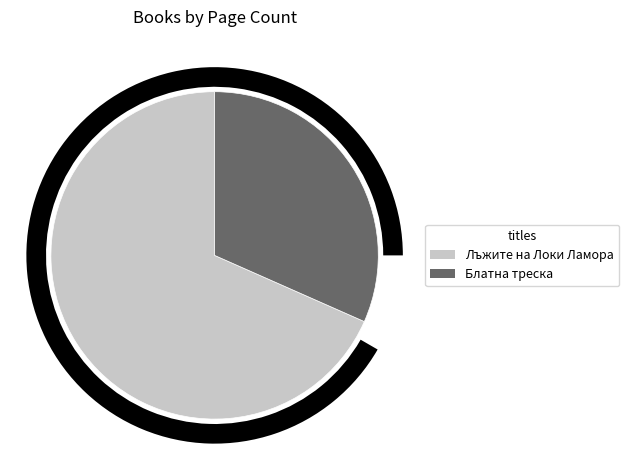

What is the change in value from Лъжите на Локи Ламора to Блатна треска?

-344